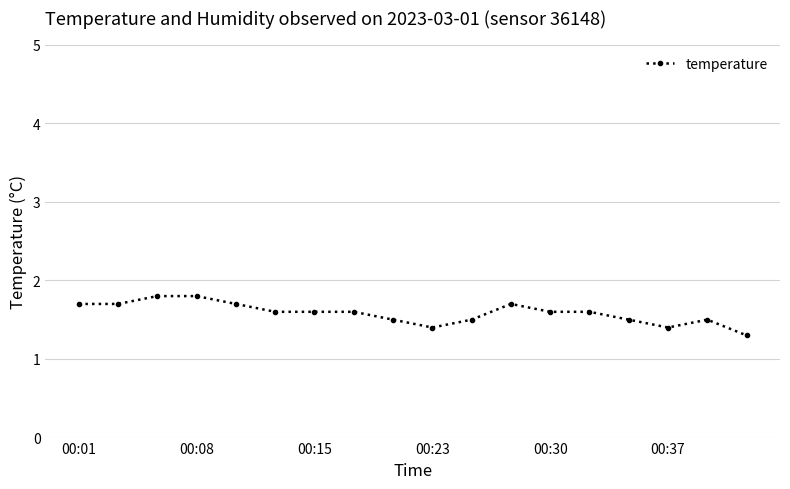

What is the value of the 5th point from the left?

1.7